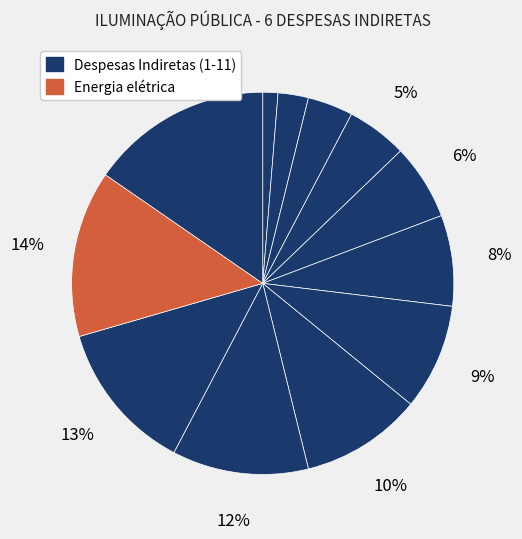

Count the number of slices in the pie.

12